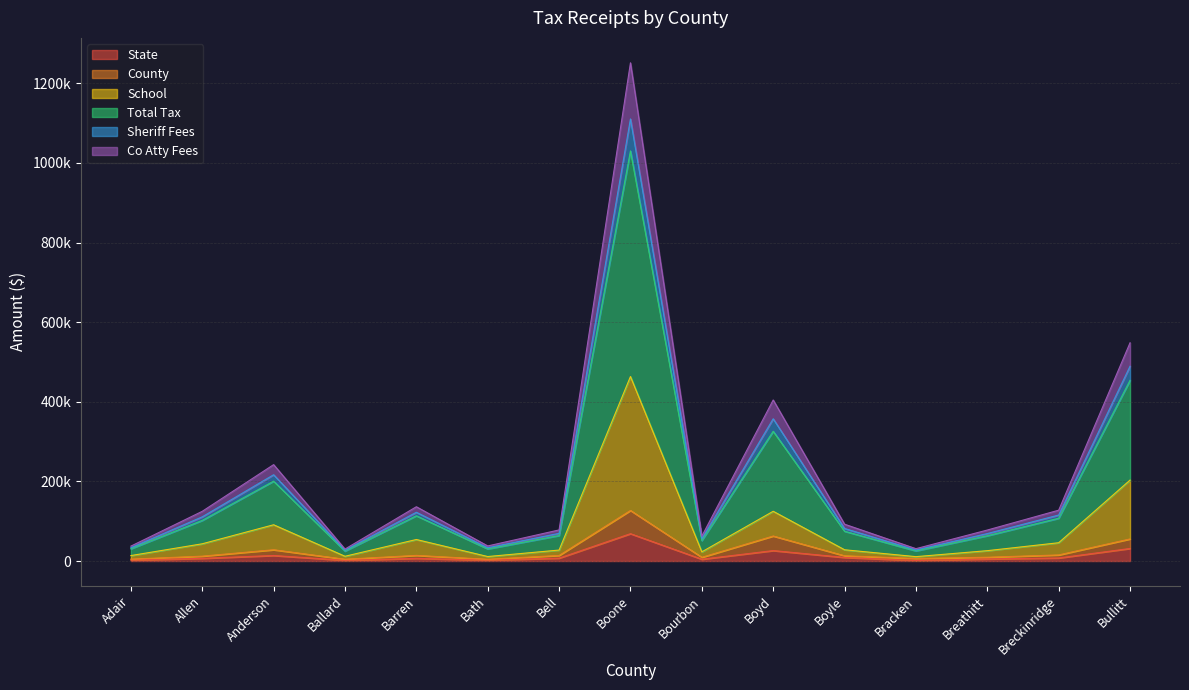

What are all the series names shown in the legend?

State, County, School, Total Tax, Sheriff Fees, Co Atty Fees